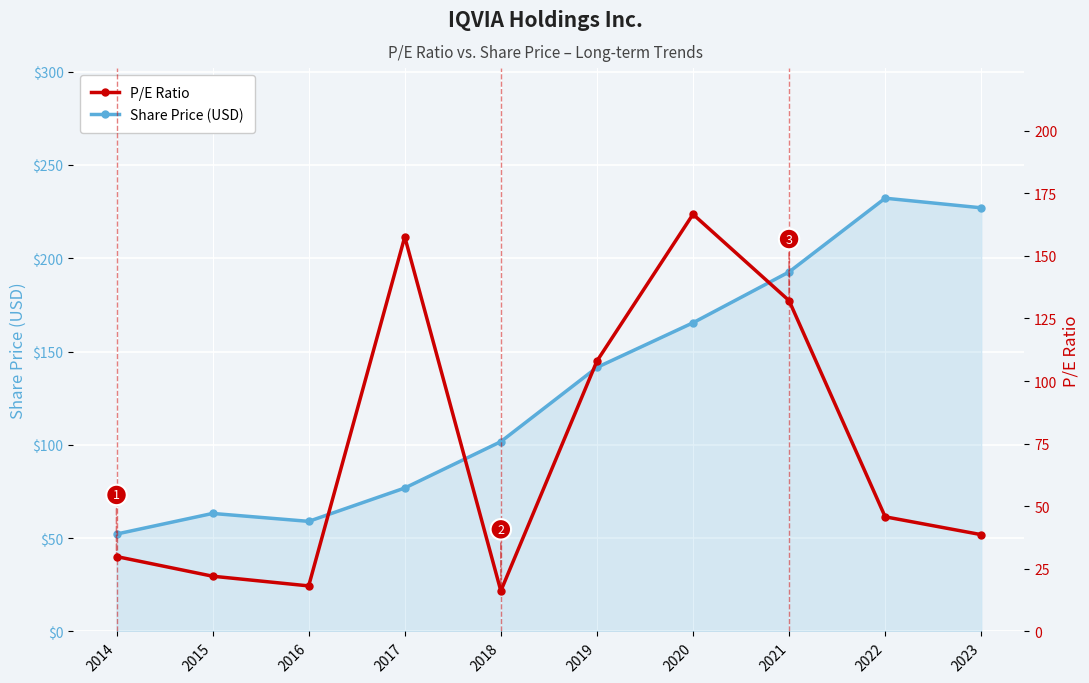

What is the value of the P/E Ratio point at the 9th from the left?

45.8